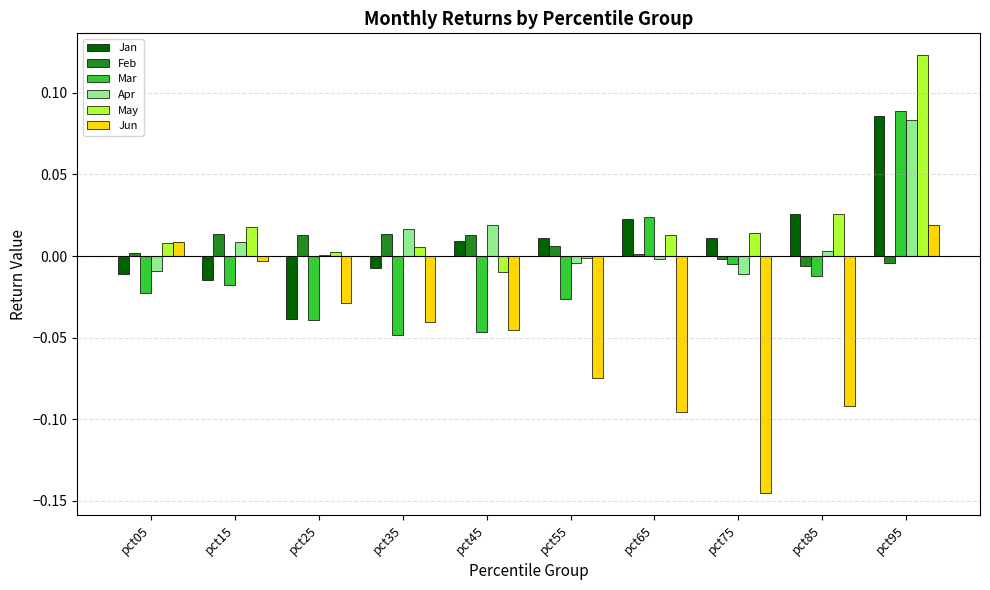

Is the value of Jan at pct15 greater than the value of May at pct95?

No